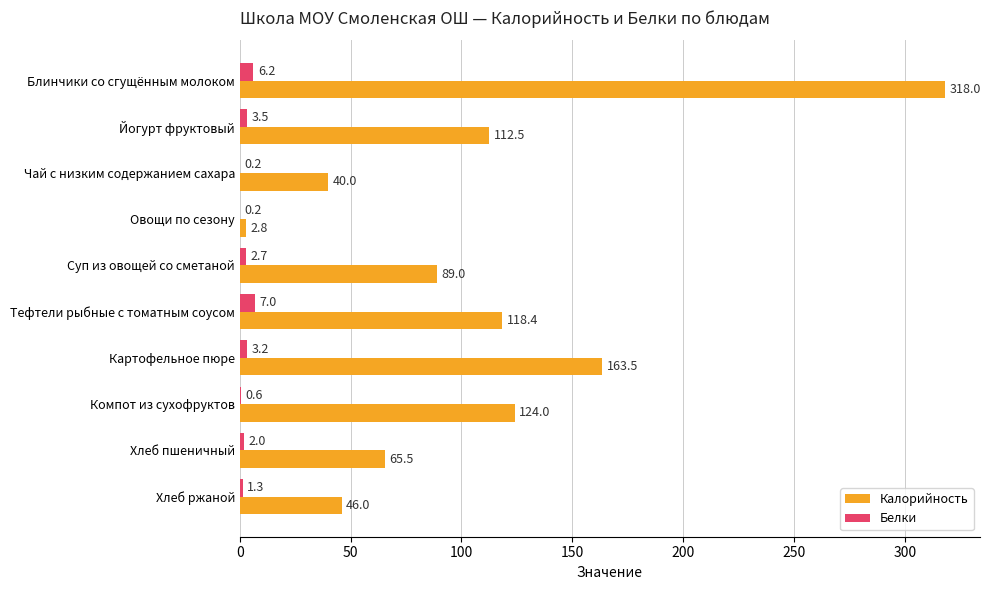

The Калорийность series shows 124.0 at Компот из сухофруктов. True or false?

True